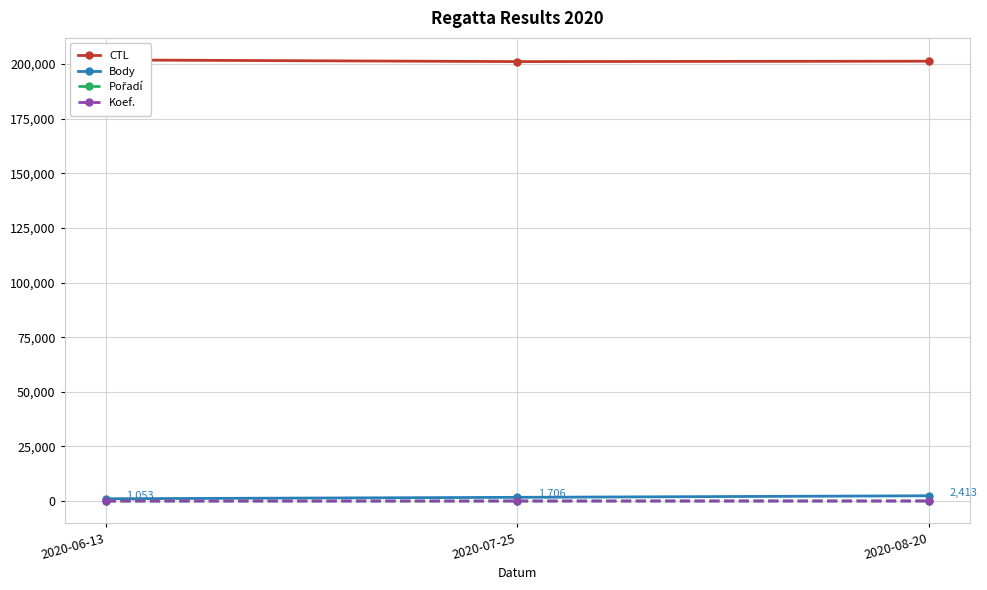

Count the number of categories in the chart.

3